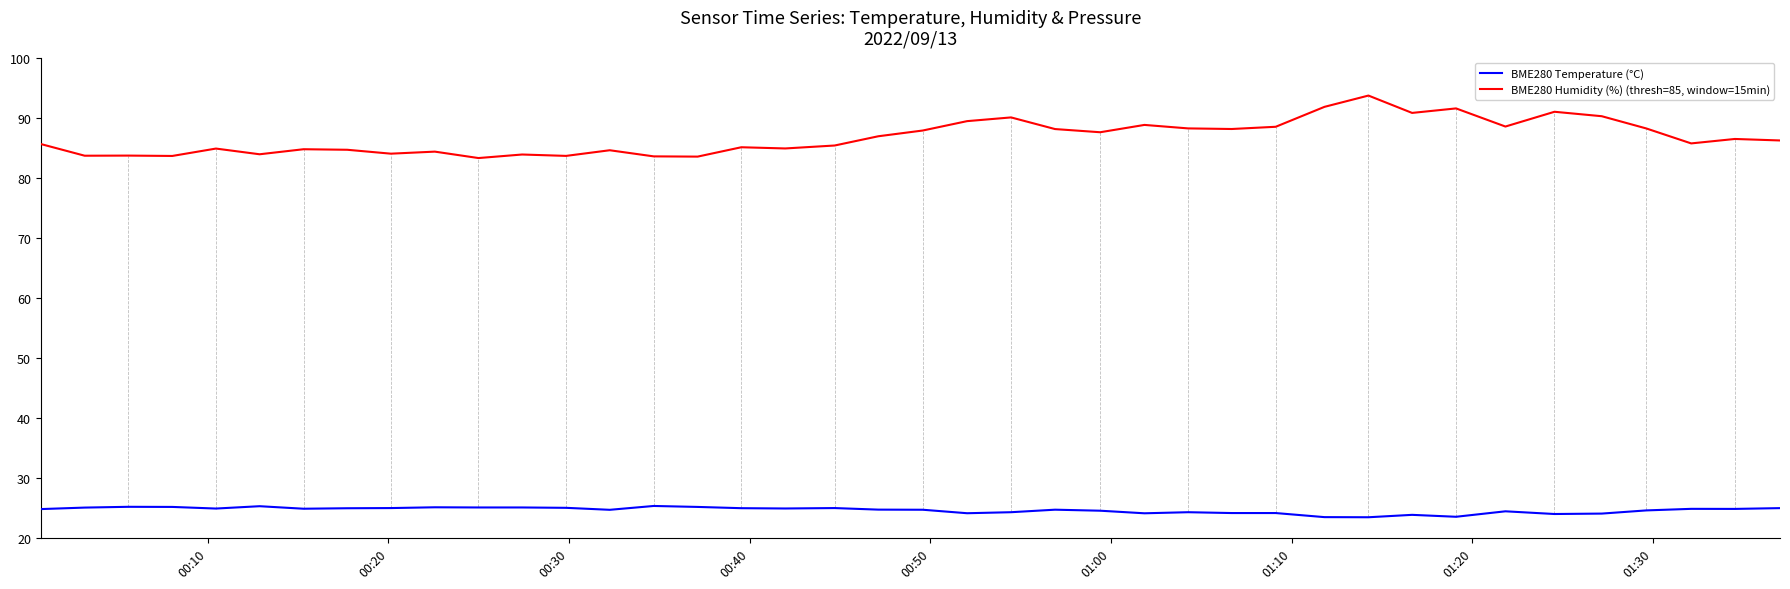

True or false: BME280 Temperature (°C) and BME280 Humidity (%) (thresh=85, window=15min) cross at least once.

False